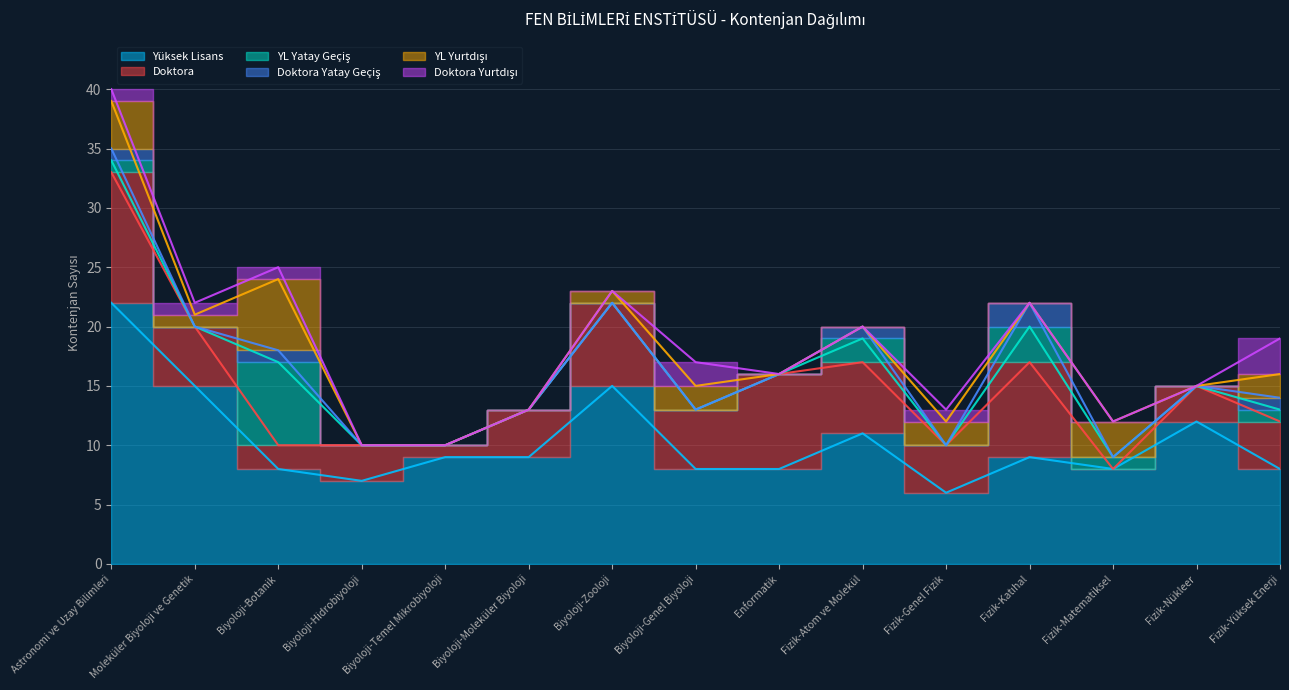

True or false: Doktora Yatay Geçiş and Doktora Yurtdışı cross at least once.

True